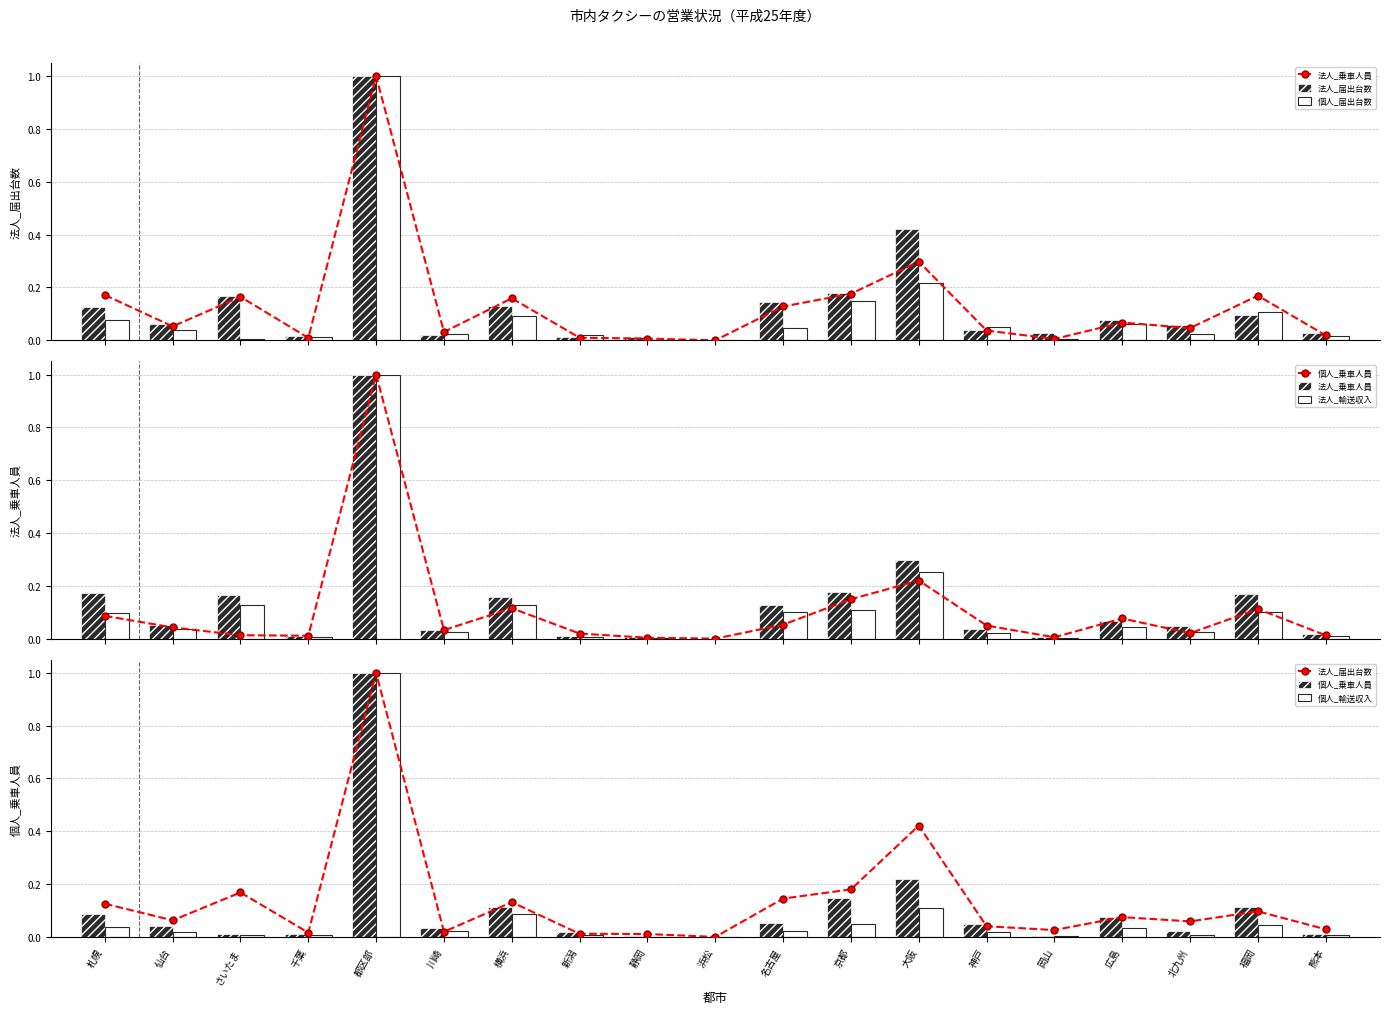

Reading left to right, what are all the values shown in this chart?

法人_乗車人員: 0.2	0.1	0.2	0.0	1.0	0.0	0.2	0.0	0.0	0.0	0.1	0.2	0.3	0.0	0.0	0.1	0.0	0.2	0.0
法人_届出台数: 0.1	0.1	0.2	0.0	1.0	0.0	0.1	0.0	0.0	0.0	0.1	0.2	0.4	0.0	0.0	0.1	0.1	0.1	0.0
個人_届出台数: 0.1	0.0	0.0	0.0	1.0	0.0	0.1	0.0	0.0	0.0	0.0	0.1	0.2	0.0	0.0	0.1	0.0	0.1	0.0
個人_乗車人員: 0.1	0.0	0.0	0.0	1.0	0.0	0.1	0.0	0.0	0.0	0.1	0.1	0.2	0.0	0.0	0.1	0.0	0.1	0.0
法人_輸送収入: 0.1	0.0	0.1	0.0	1.0	0.0	0.1	0.0	0.0	0.0	0.1	0.1	0.3	0.0	0.0	0.0	0.0	0.1	0.0
個人_輸送収入: 0.0	0.0	0.0	0.0	1.0	0.0	0.1	0.0	0.0	0.0	0.0	0.0	0.1	0.0	0.0	0.0	0.0	0.0	0.0